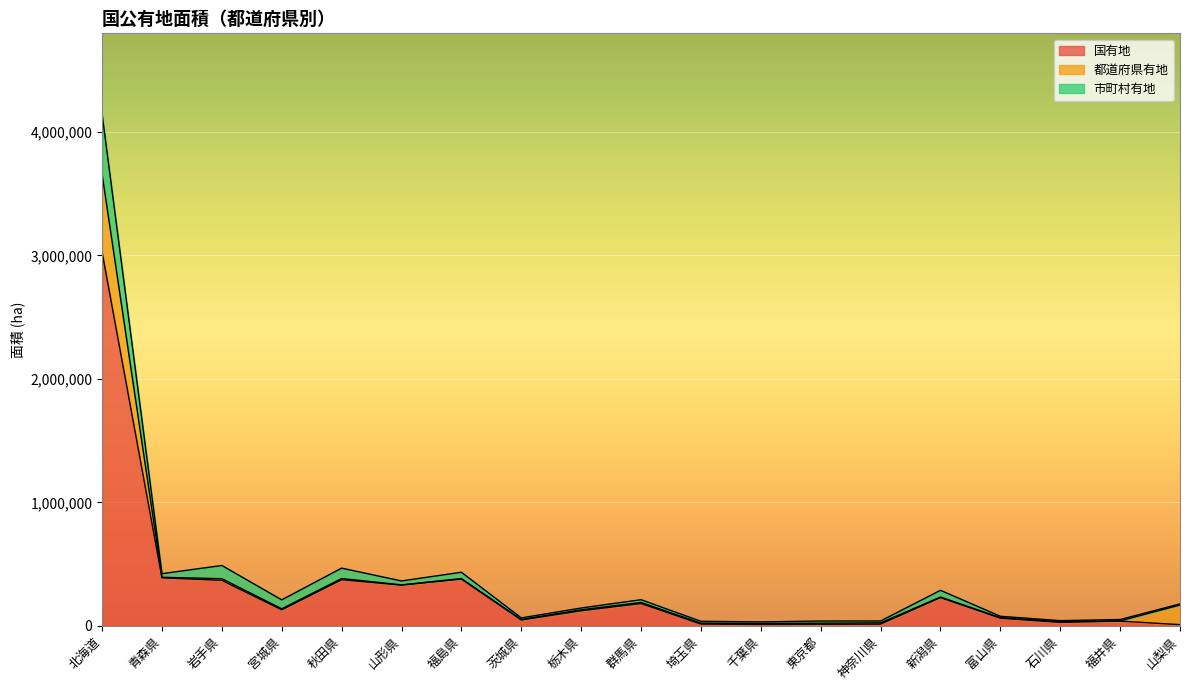

At which category is the sum across all series the highest?

北海道